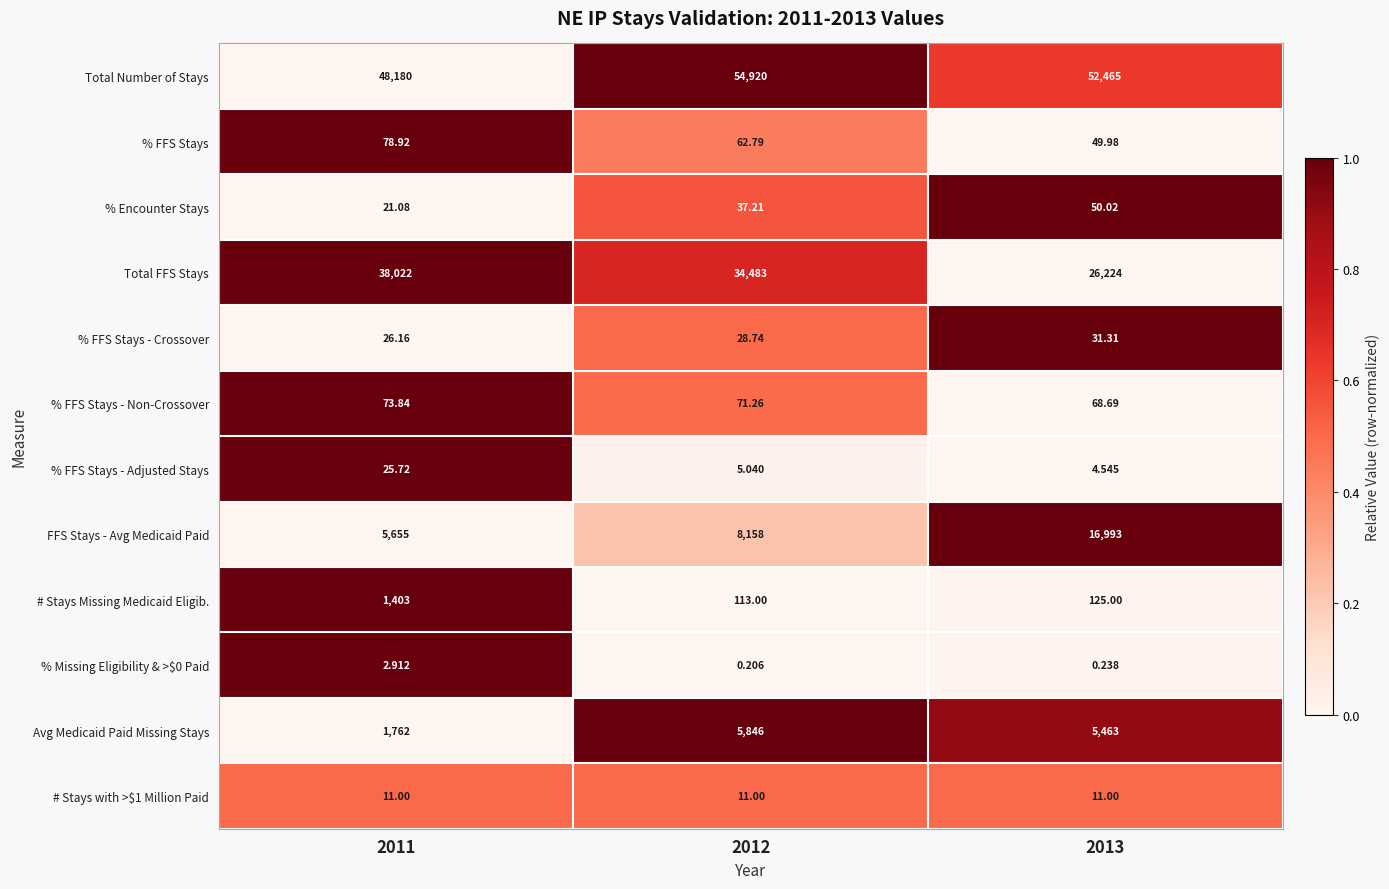

Between 2011 and 2013, which series saw the biggest shift?

Total FFS Stays